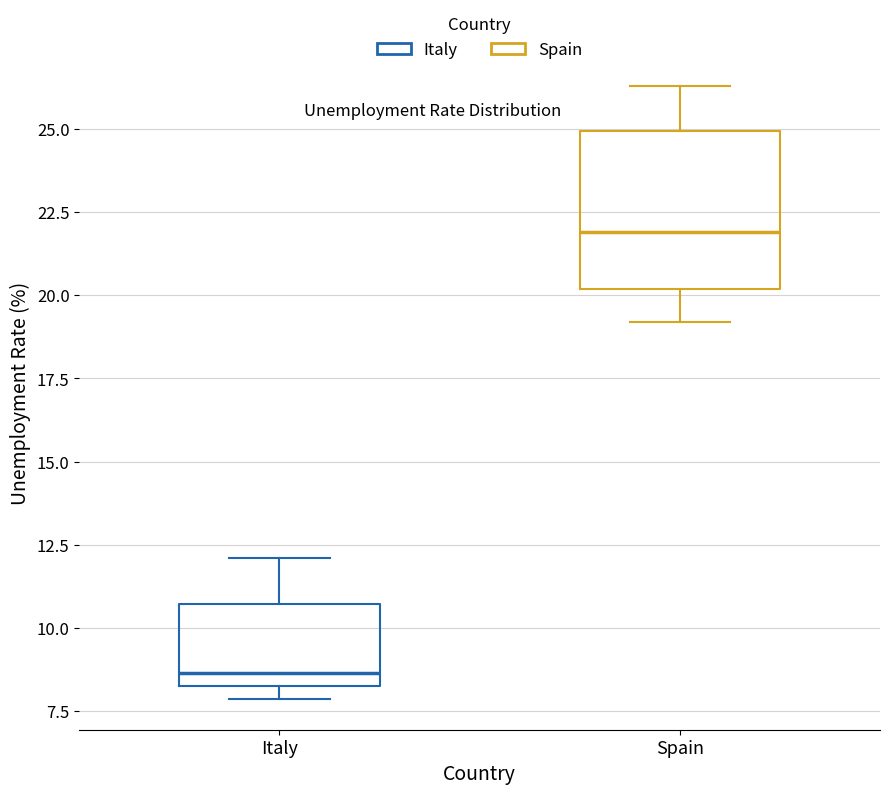

Reading left to right, transcribe this box plot: for each box, give where its median line is, the range the box spans, and where its two whiskers end, as read against the y-axis. The values are not printed on the chart, so give them approximately, as read against the axis.

Italy: median 8.5 (just above the box's lower edge), box 8.5 to 10.5, whiskers 8.0 to 12.0
Spain: median 22.0, box 20.0 to 25.0, whiskers 19.0 to 26.5